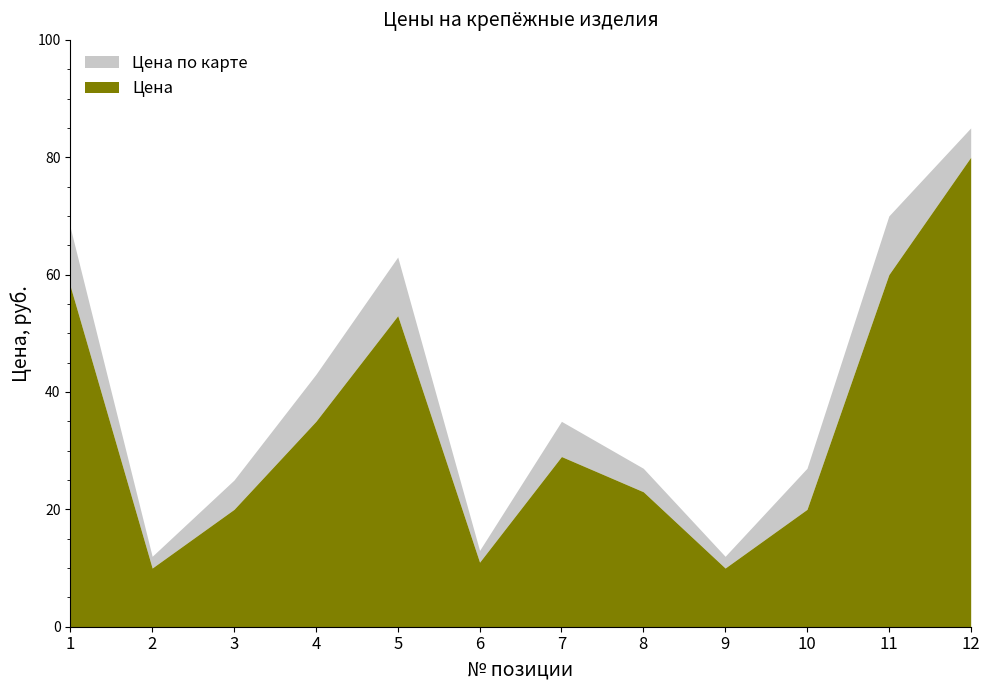

Rank the series at 11 from highest to lowest value.

Цена, Цена по карте